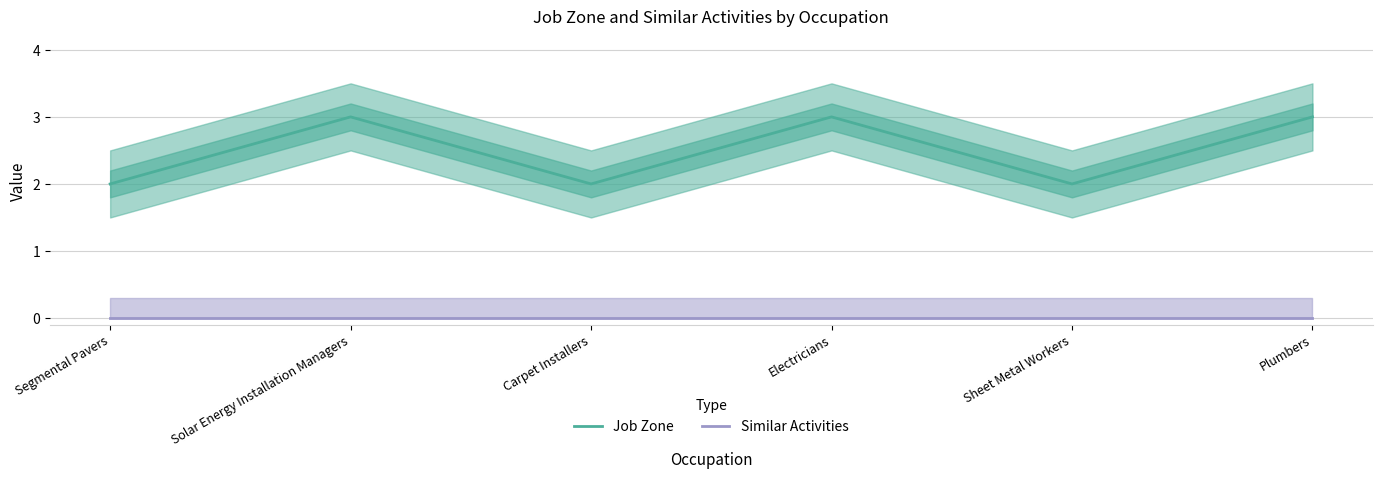

What is the label of the 3rd point from the left?

Carpet Installers